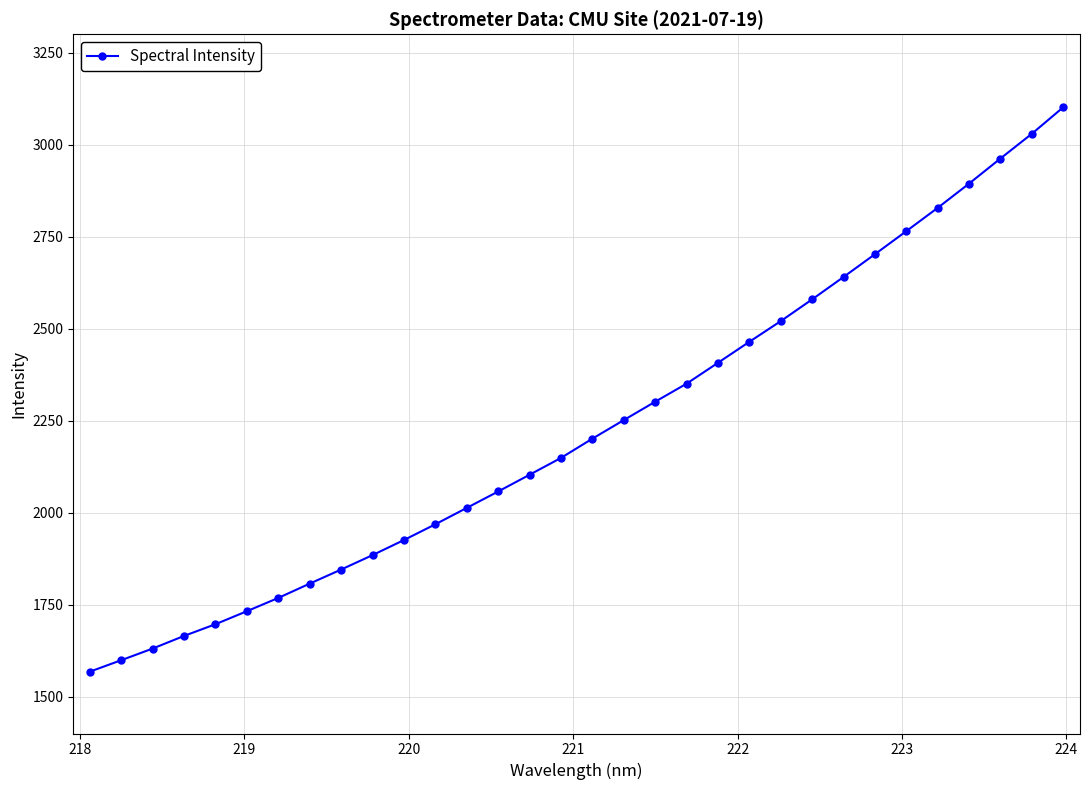

What is the value of the 16th point from the left?

2149.0